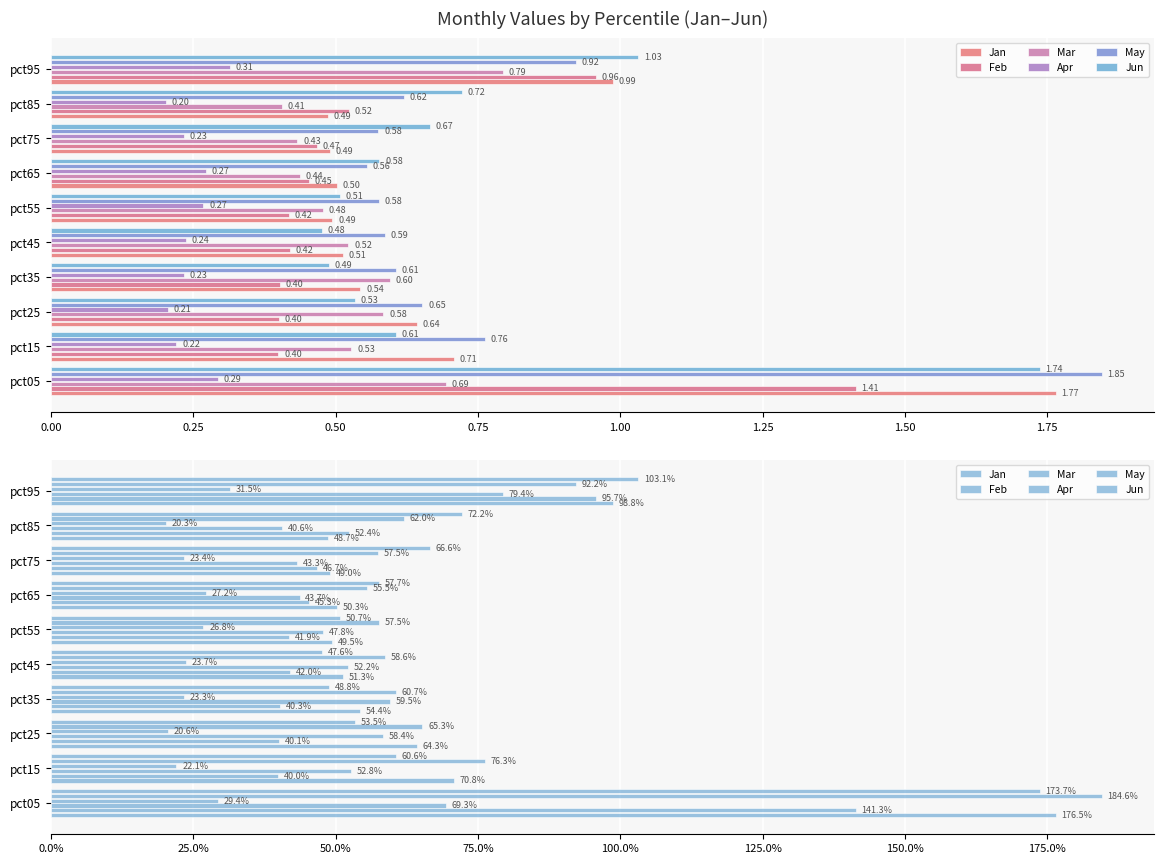

What is the label of the 3rd bar from the right?

1.75